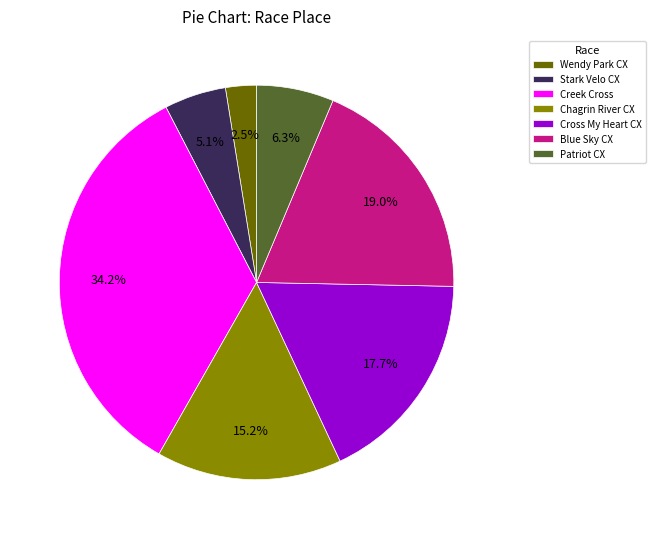

Does Blue Sky CX account for over 50% of the chart?

No